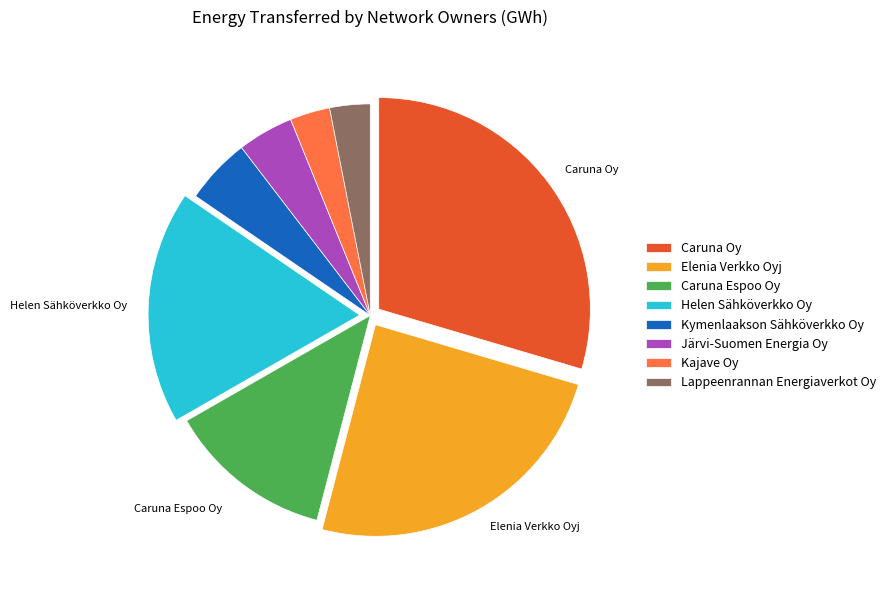

Count the number of slices in the pie.

8